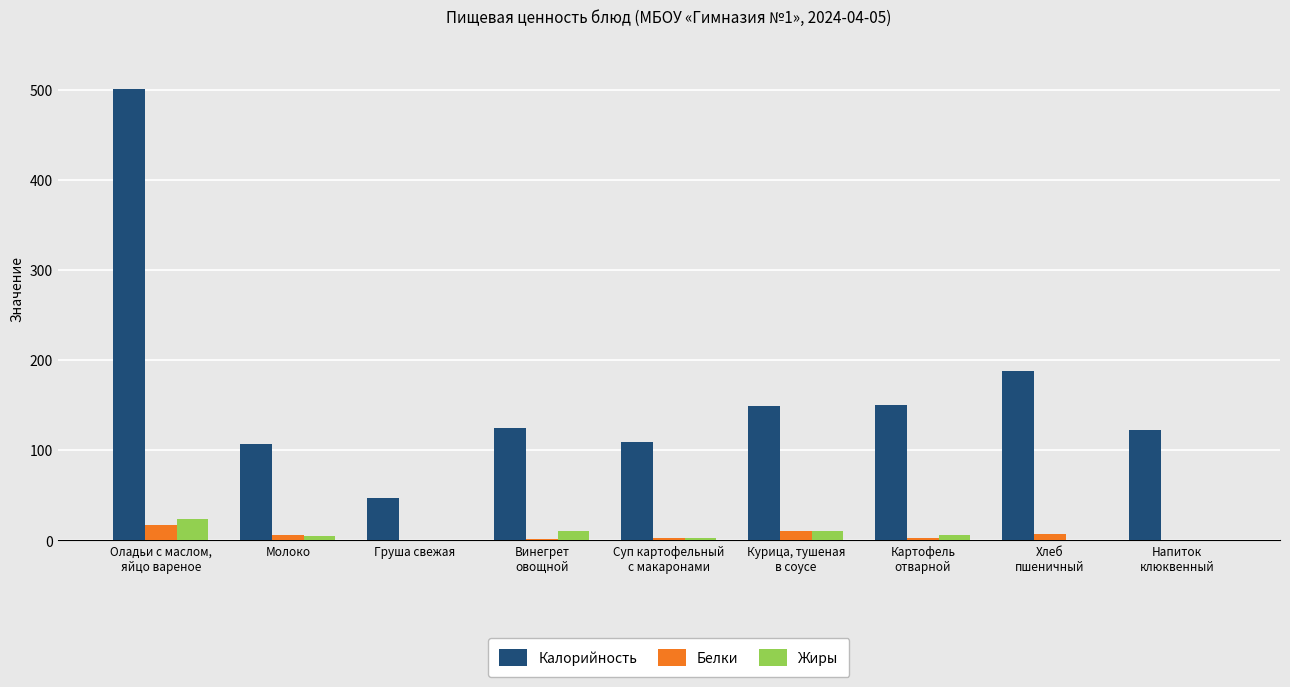

Which series changed the most between Молоко and Груша свежая?

Калорийность